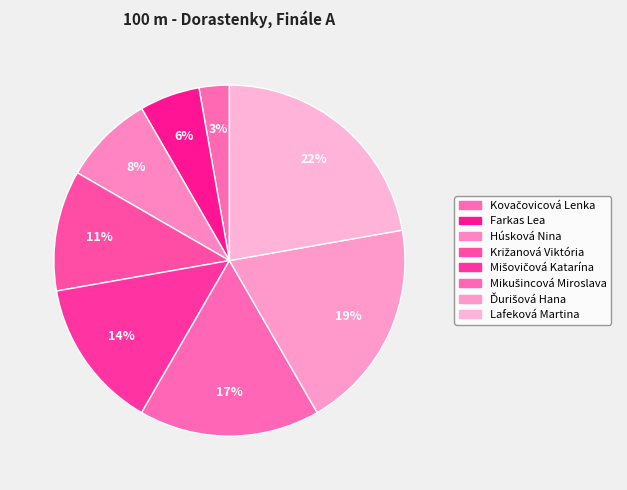

How many segments does this pie chart have?

8